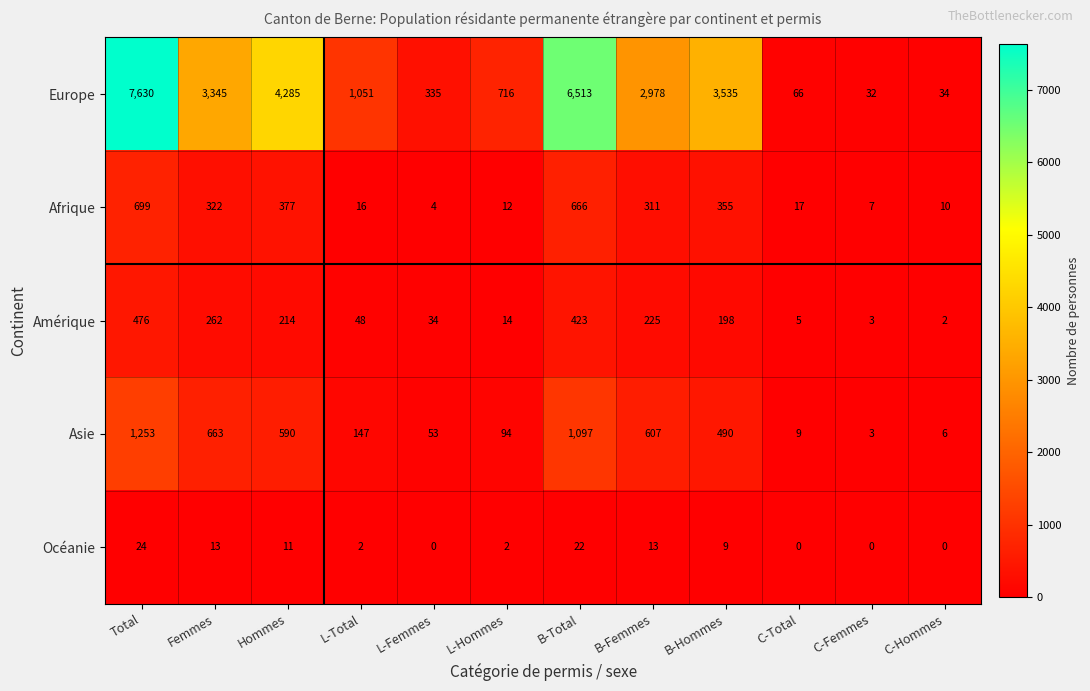

What is the average value of the Asie series?

418